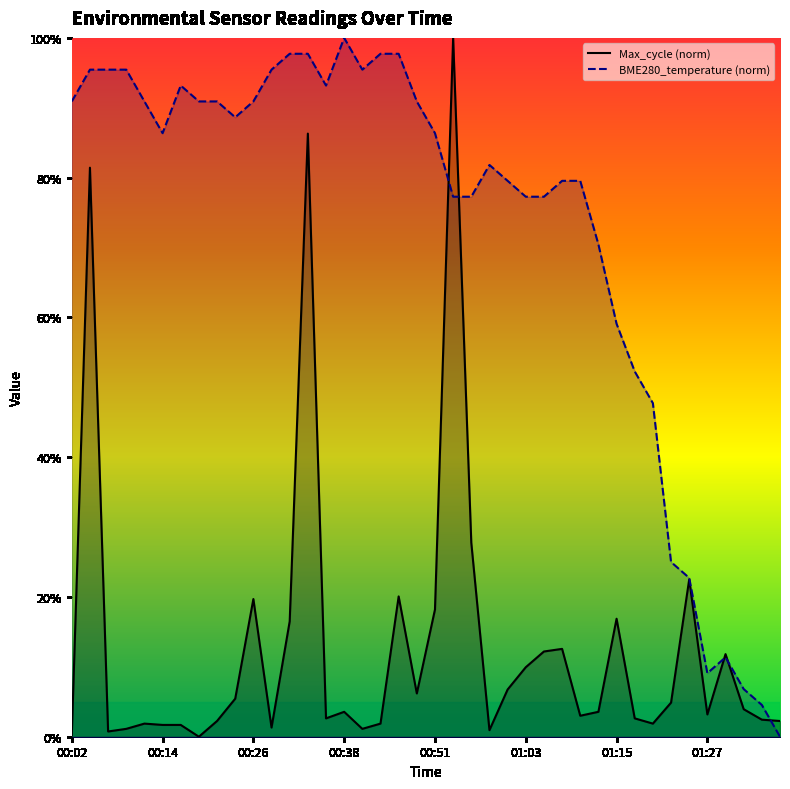

The value of Max_cycle (norm) at 00:26 is 19.7. True or false?

True